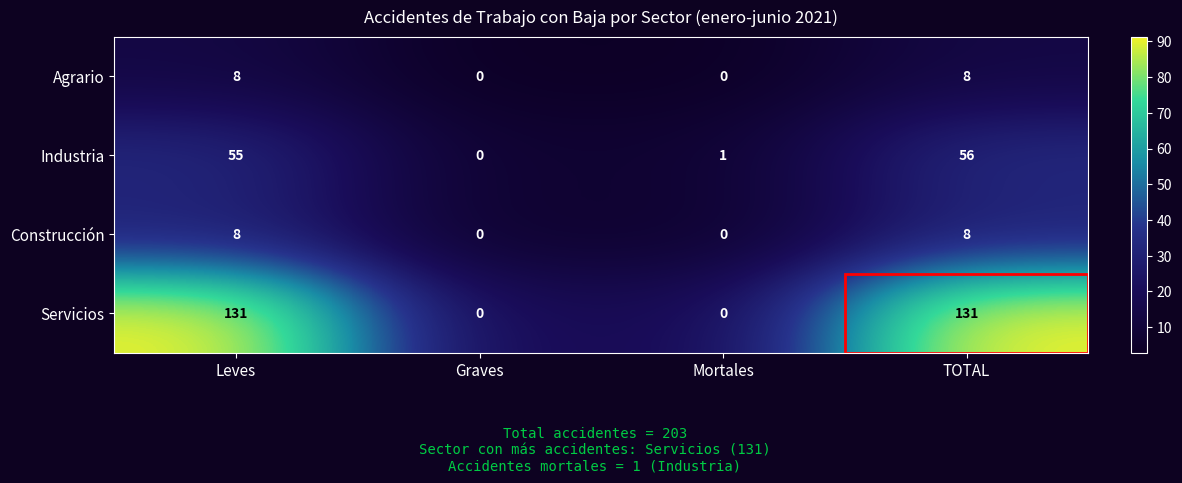

At how many categories does at least one series exceed 79?

2